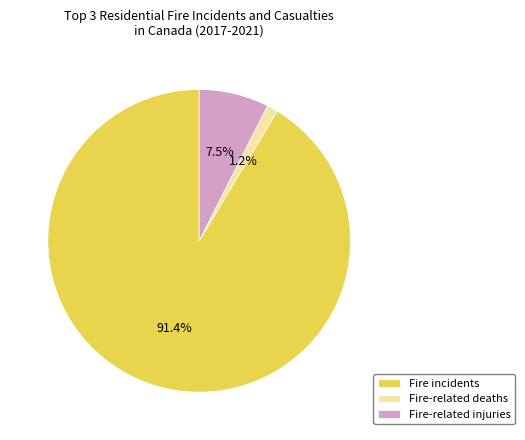

Does any single category account for the majority?

Yes